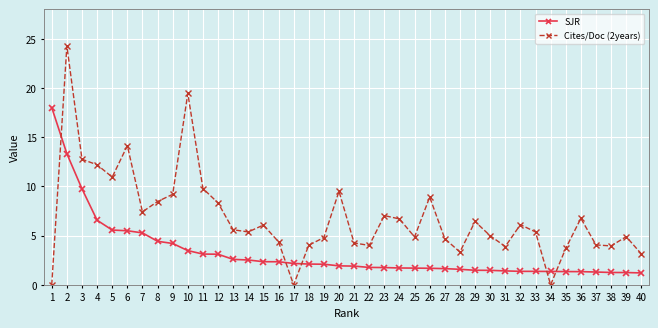

What are all the series names shown in the legend?

SJR, Cites/Doc (2years)